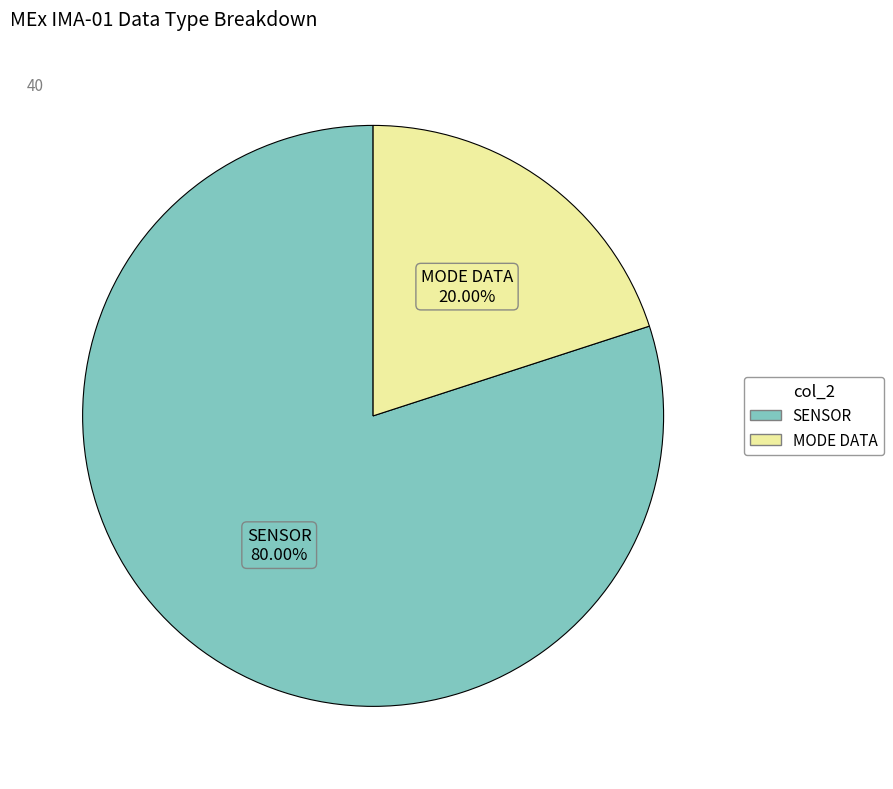

Is there a majority slice in this chart?

Yes